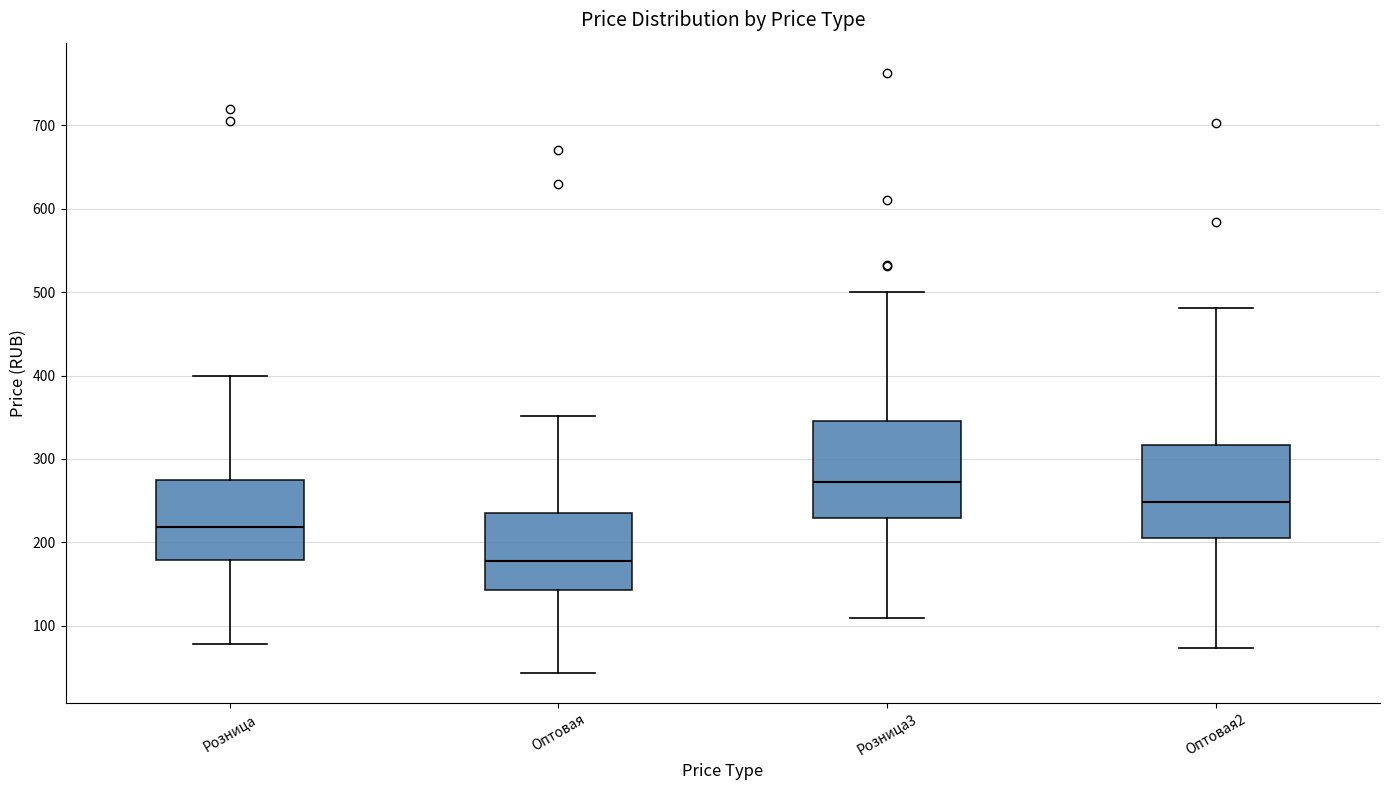

Reading left to right, transcribe this box plot: for each box, give where its median line is, the range the box spans, and where its two whiskers end, as read against the y-axis. The values are not printed on the chart, so give them approximately, as read against the axis.

Розница: median 220, box 180 to 280, whiskers 80 to 400
Оптовая: median 180, box 140 to 230, whiskers 40 to 350
Розница3: median 270, box 230 to 350, whiskers 110 to 500
Оптовая2: median 250, box 210 to 320, whiskers 70 to 480